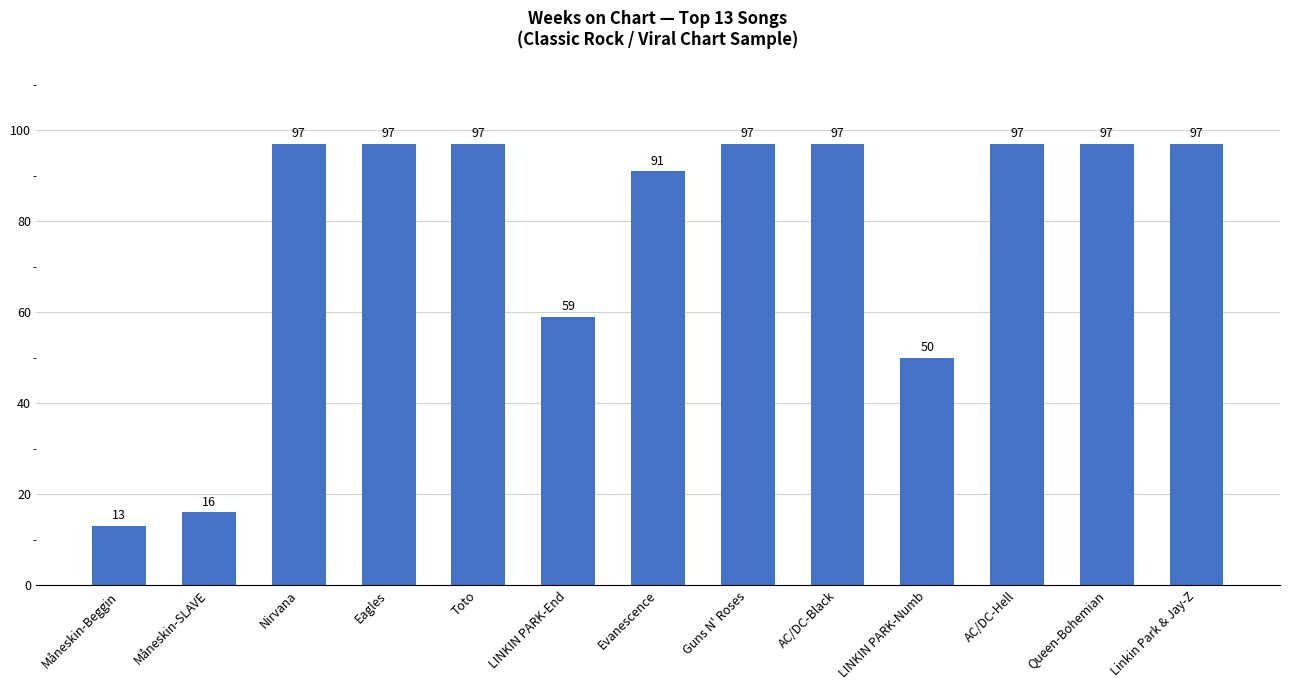

Reading left to right, what are all the values shown in this chart?

Måneskin-Beggin=13	Måneskin-SLAVE=16	Nirvana=97	Eagles=97	Toto=97	LINKIN PARK-End=59	Evanescence=91	Guns N' Roses=97	AC/DC-Black=97	LINKIN PARK-Numb=50	AC/DC-Hell=97	Queen-Bohemian=97	Linkin Park & Jay-Z=97